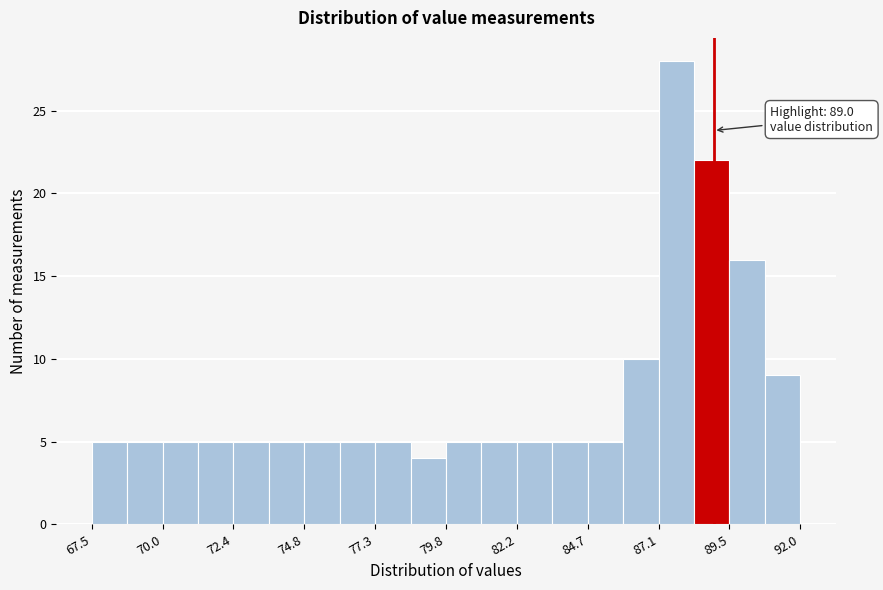

Read against the x-axis, roughly where is the centre of the tallest bar?

87.5